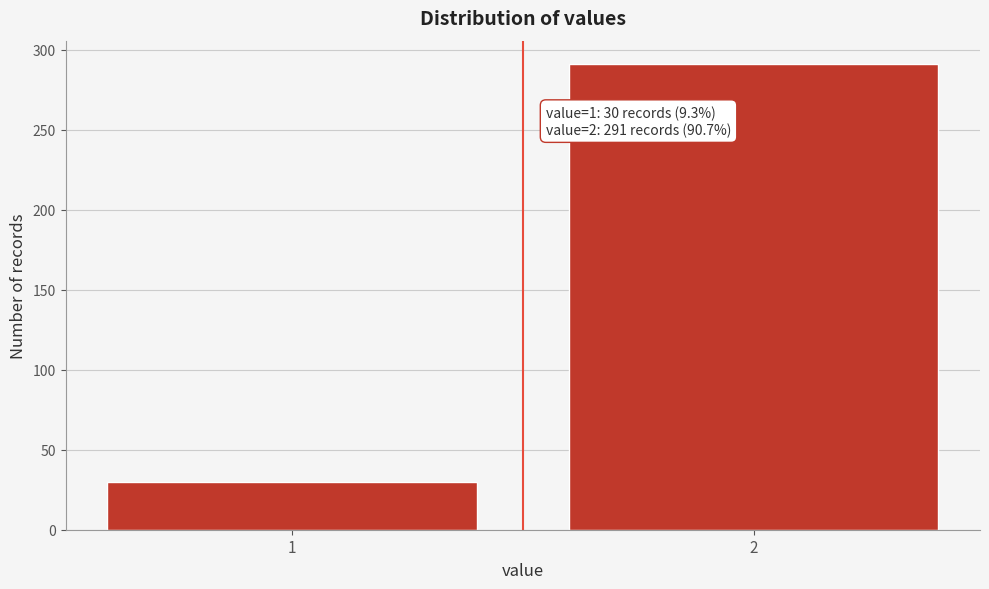

Reading right to left, extract all data points from this chart.

2=291	1=30